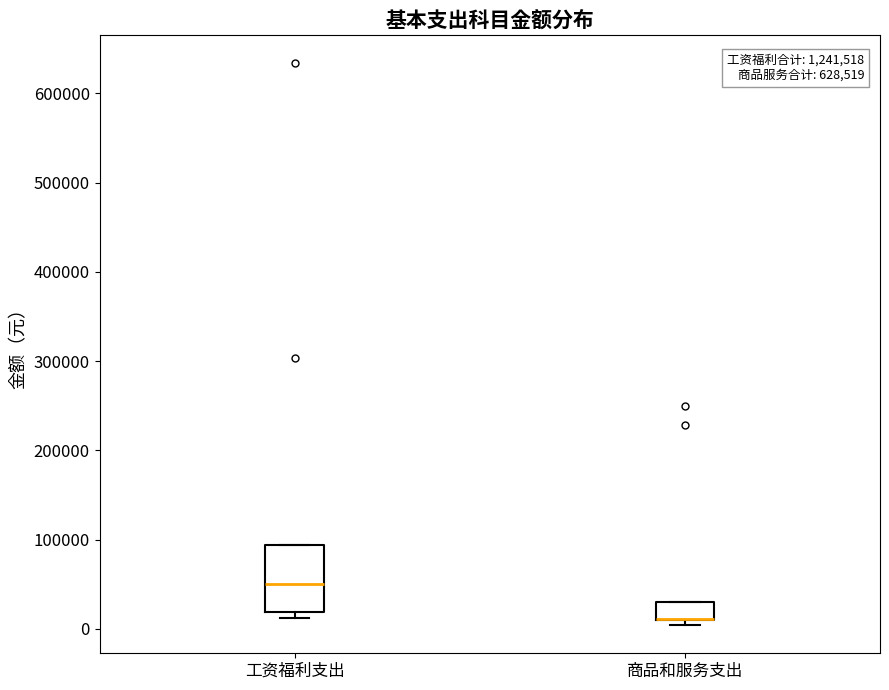

Reading left to right, transcribe this box plot: for each box, give where its median line is, the range the box spans, and where its two whiskers end, as read against the y-axis. The values are not printed on the chart, so give them approximately, as read against the axis.

工资福利支出: median 50000, box 20000 to 90000, whiskers 10000 to 90000
商品和服务支出: median 10000 (drawn on the box's lower edge), box 10000 to 30000, whiskers 0 to 30000